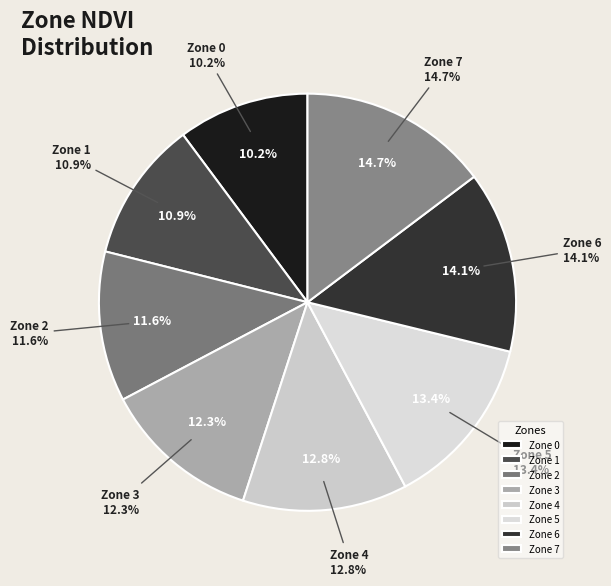

Rank the categories by value from highest to lowest.

Zone 7, Zone 6, Zone 5, Zone 4, Zone 3, Zone 2, Zone 1, Zone 0